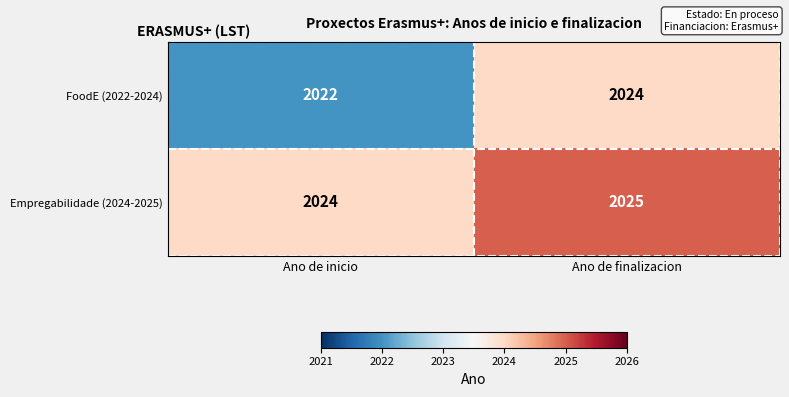

Reading right to left, list all the values displayed in this chart.

FoodE (2022-2024): 2024	2022
Empregabilidade (2024-2025): 2025	2024